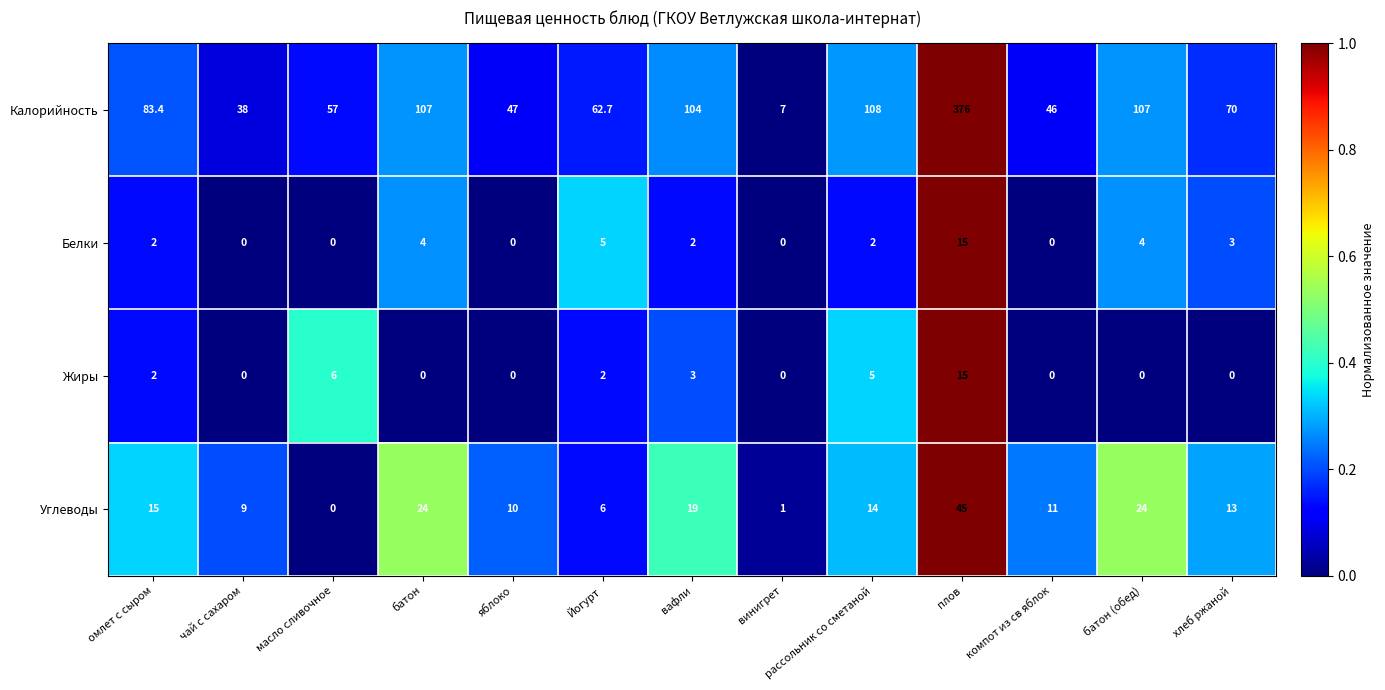

The Жиры series shows 0.0 at яблоко. True or false?

True